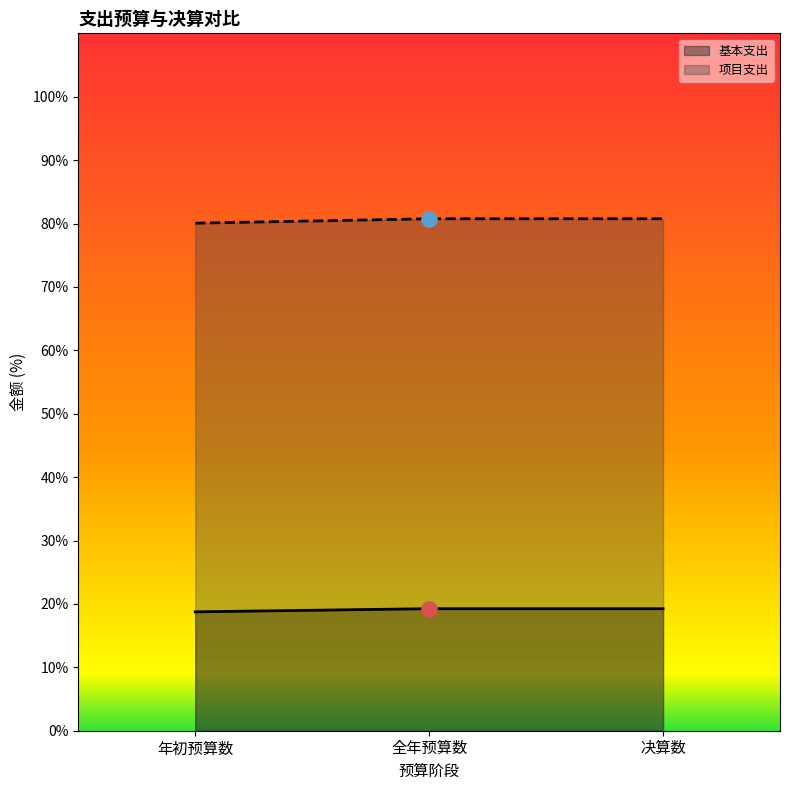

Which series has the largest Y range (max minus min)?

项目支出